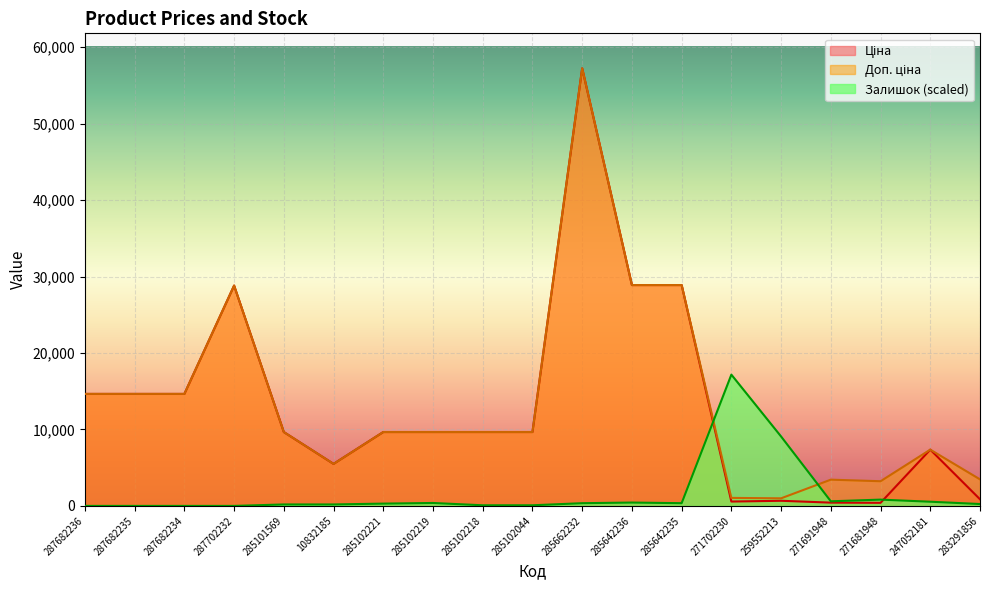

What is the sum of all Залишок values?

30857.8